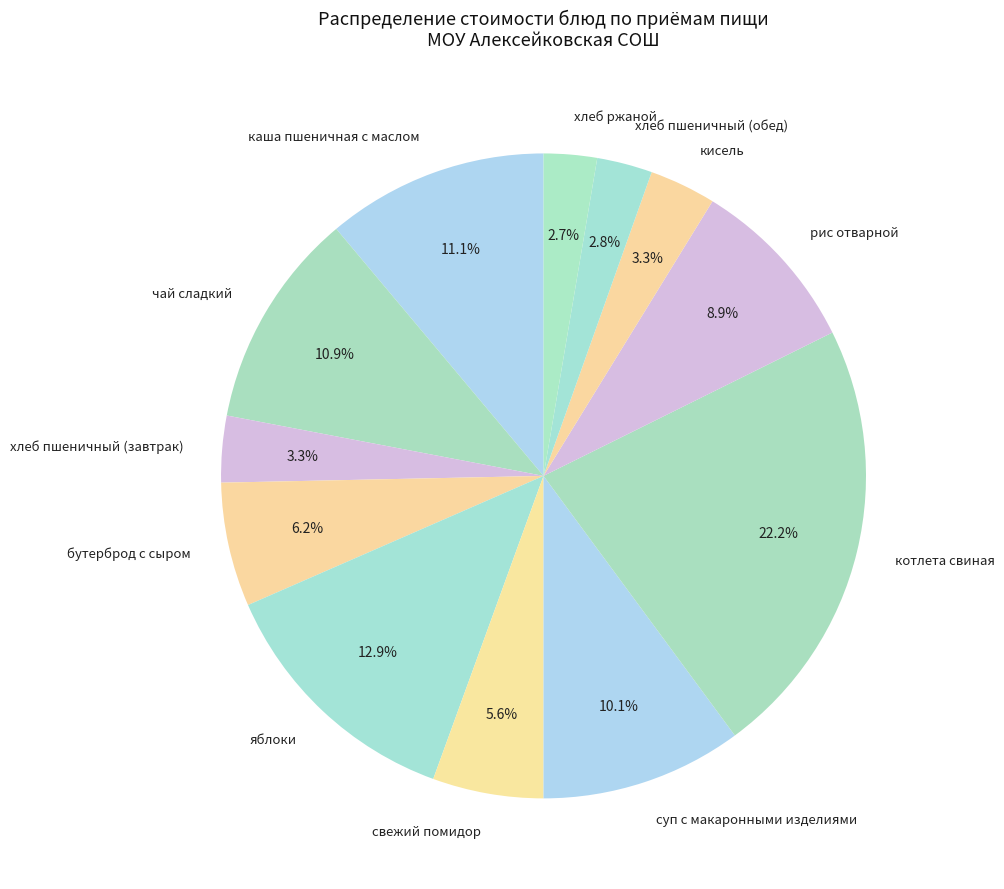

Approximately how many times larger is the value at свежий помидор compared to хлеб пшеничный (завтрак)?

1.7